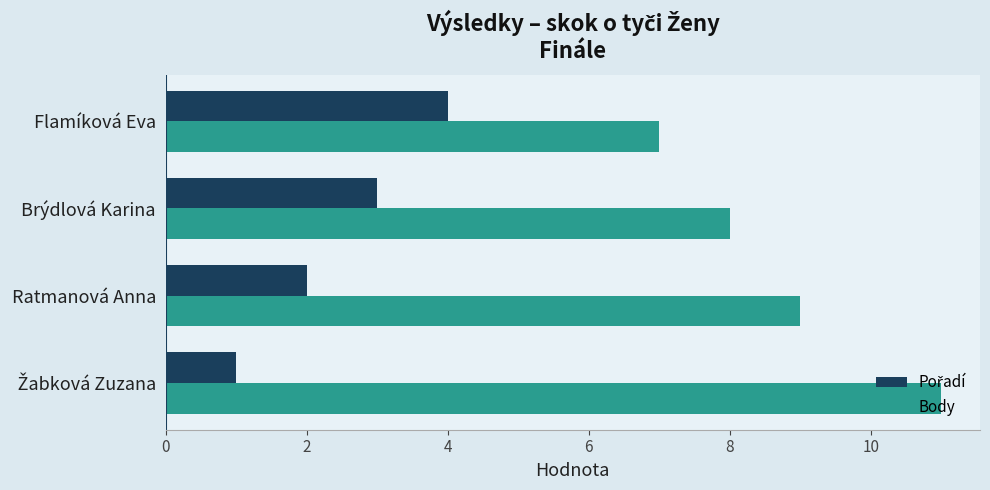

At which label does Body reach its minimum?

Flamíková Eva